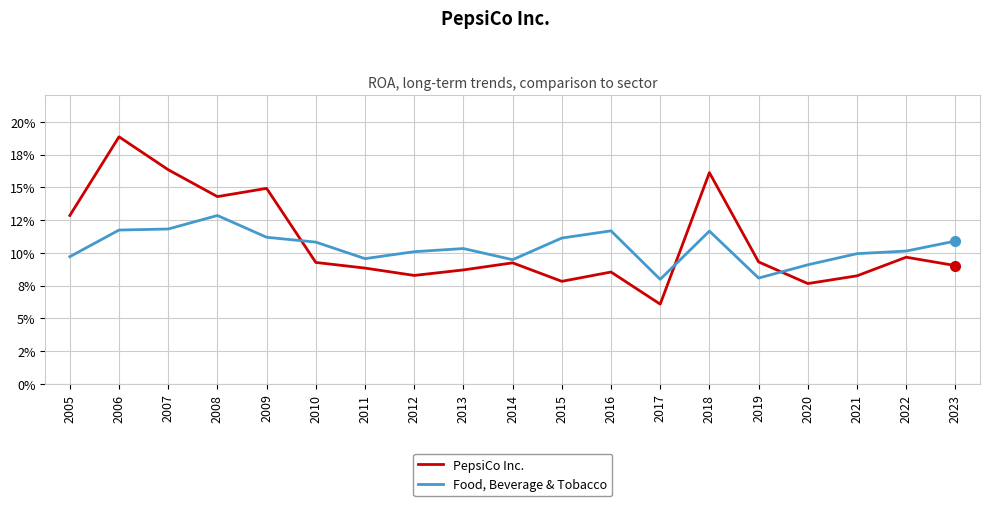

What is the average value of the PepsiCo Inc. series?

0.1